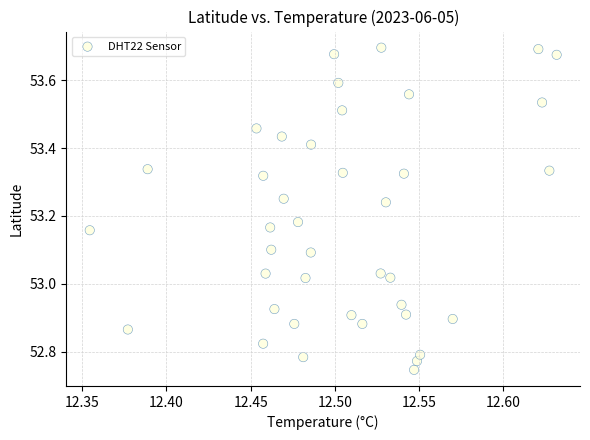

What is the range of X values (max minus min)?

0.3